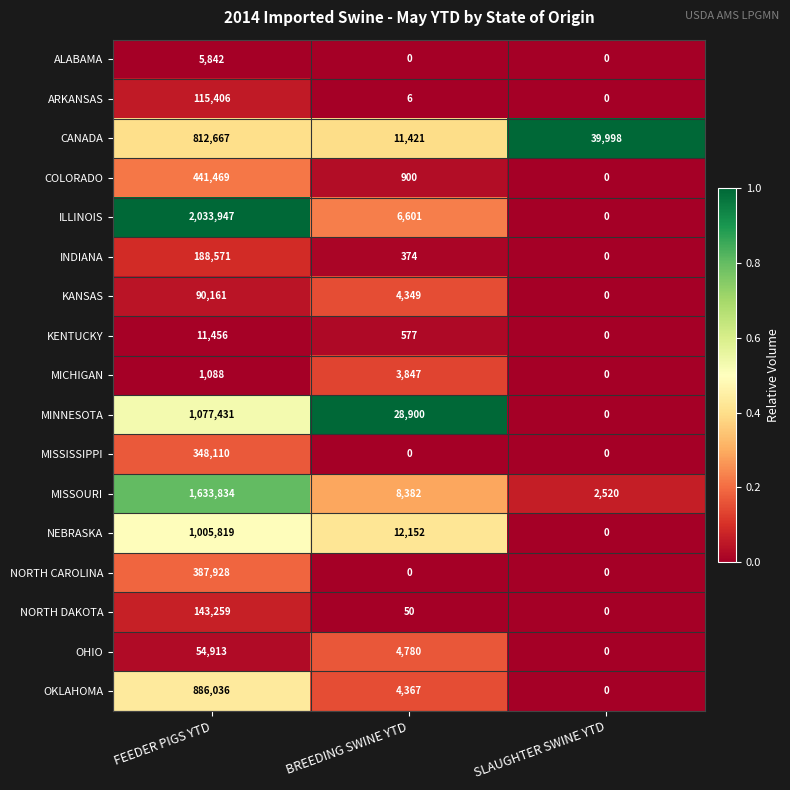

The ILLINOIS series shows 0 at SLAUGHTER SWINE YTD. True or false?

True